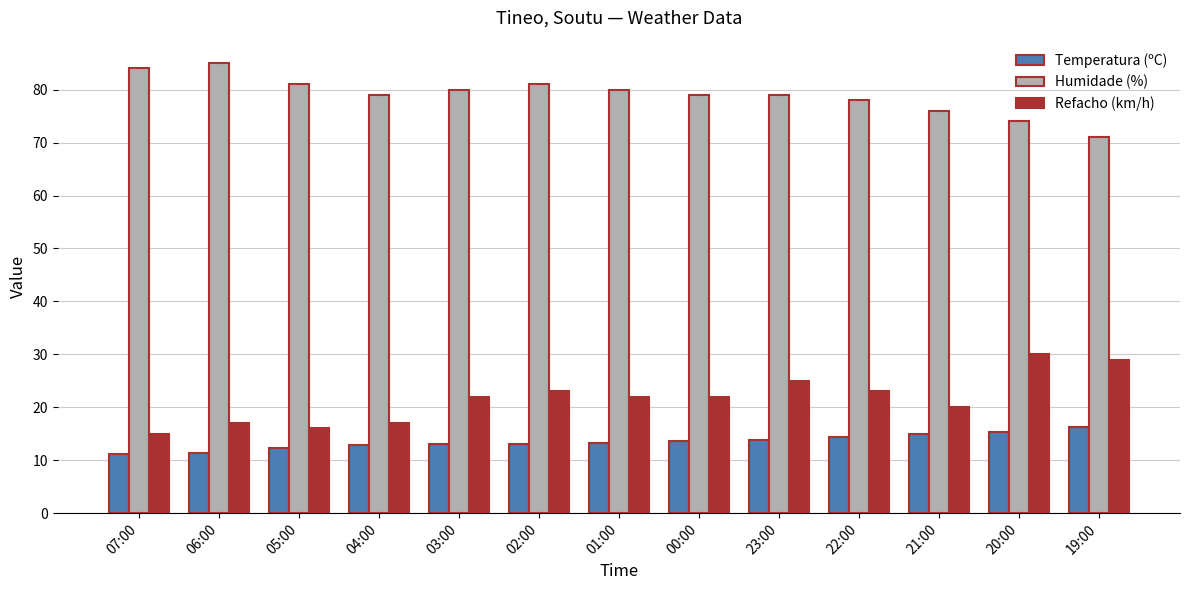

How many categories are shown in the chart?

13